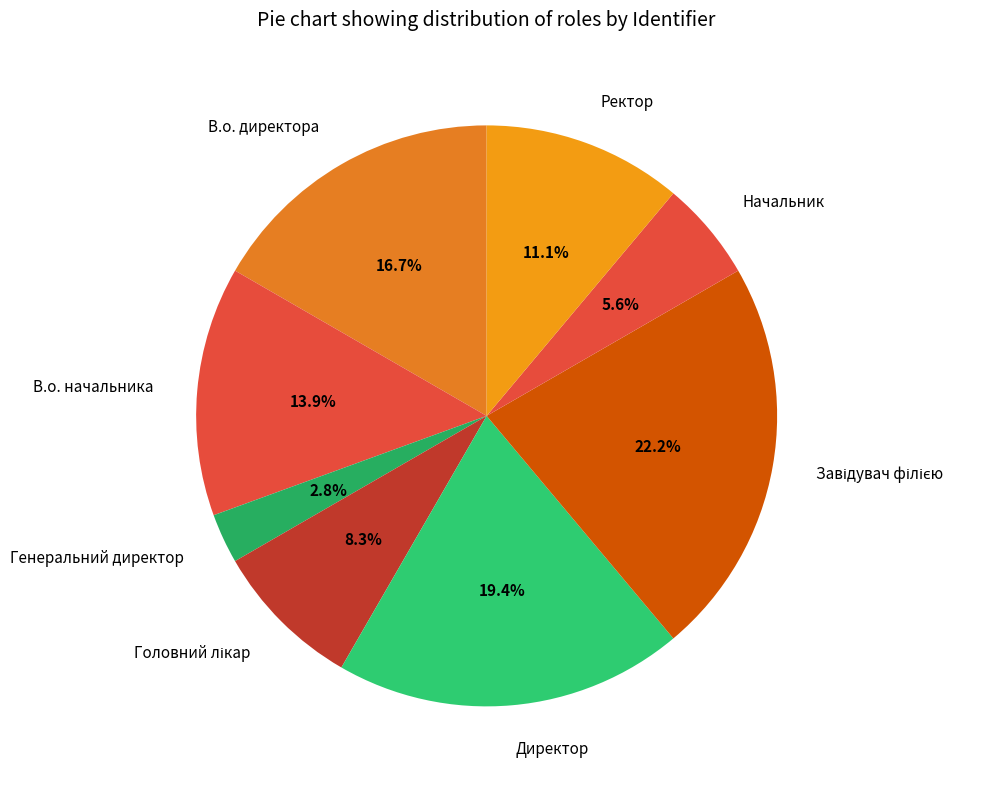

How many segments does this pie chart have?

8